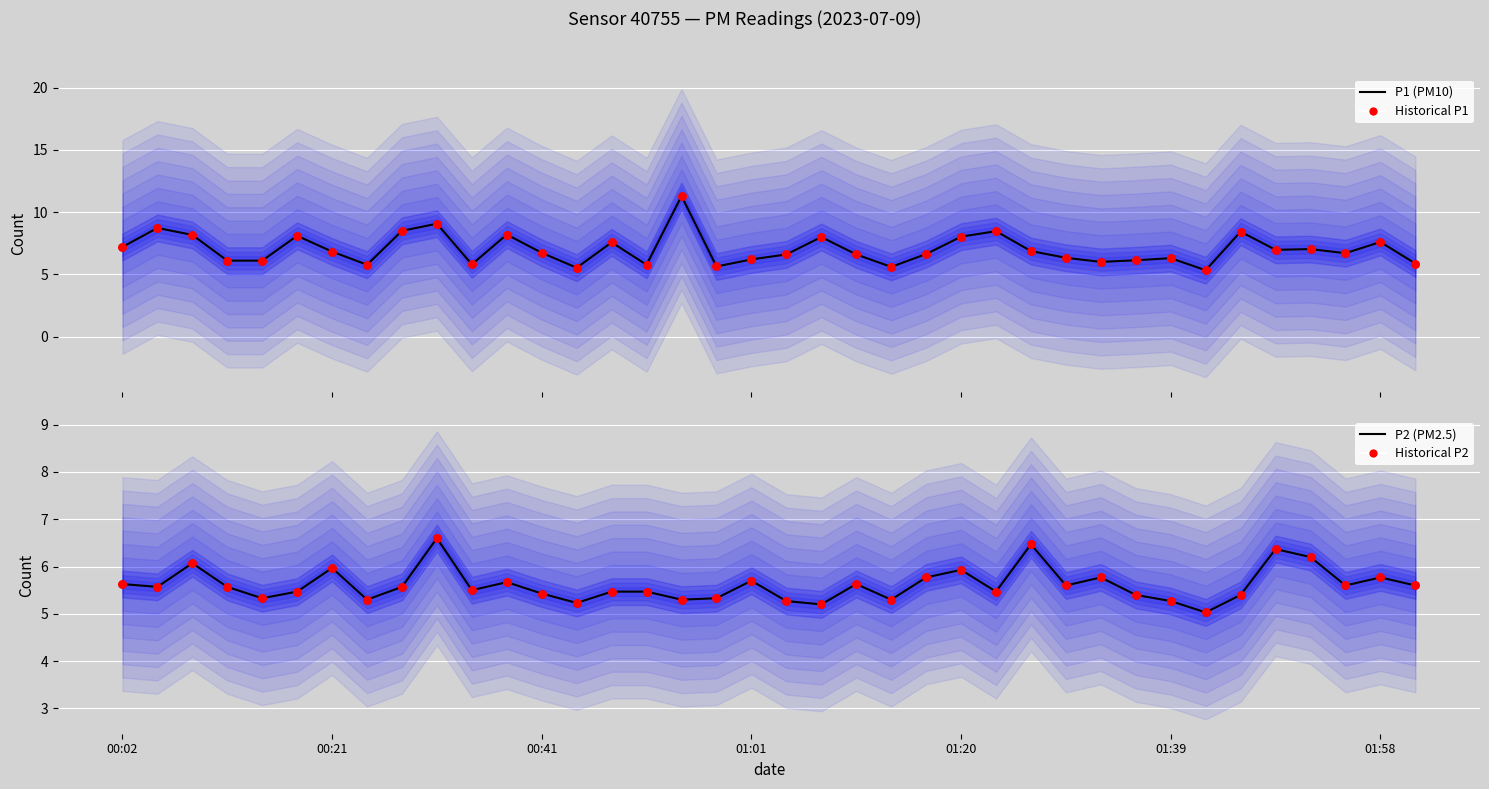

At how many categories does at least one series exceed 6?

29